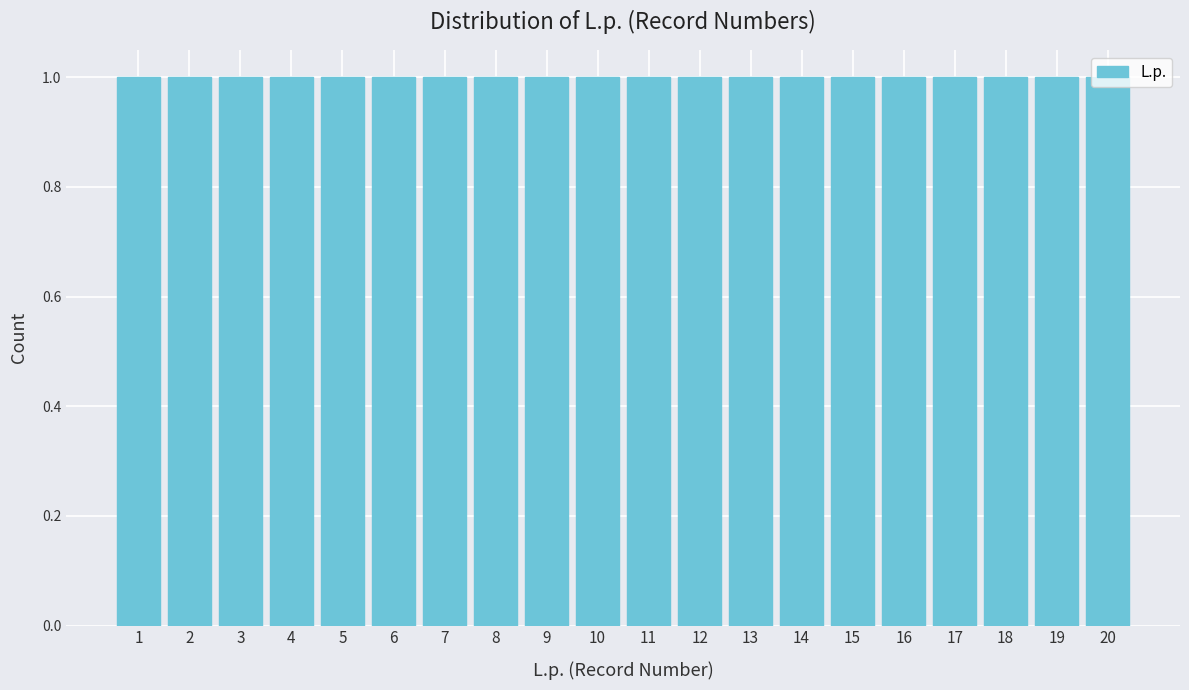

How tall is the bar that spans 12.5 to 13.5 on the x-axis? The values are not printed on the chart, so give them approximately, as read against the axis.

1